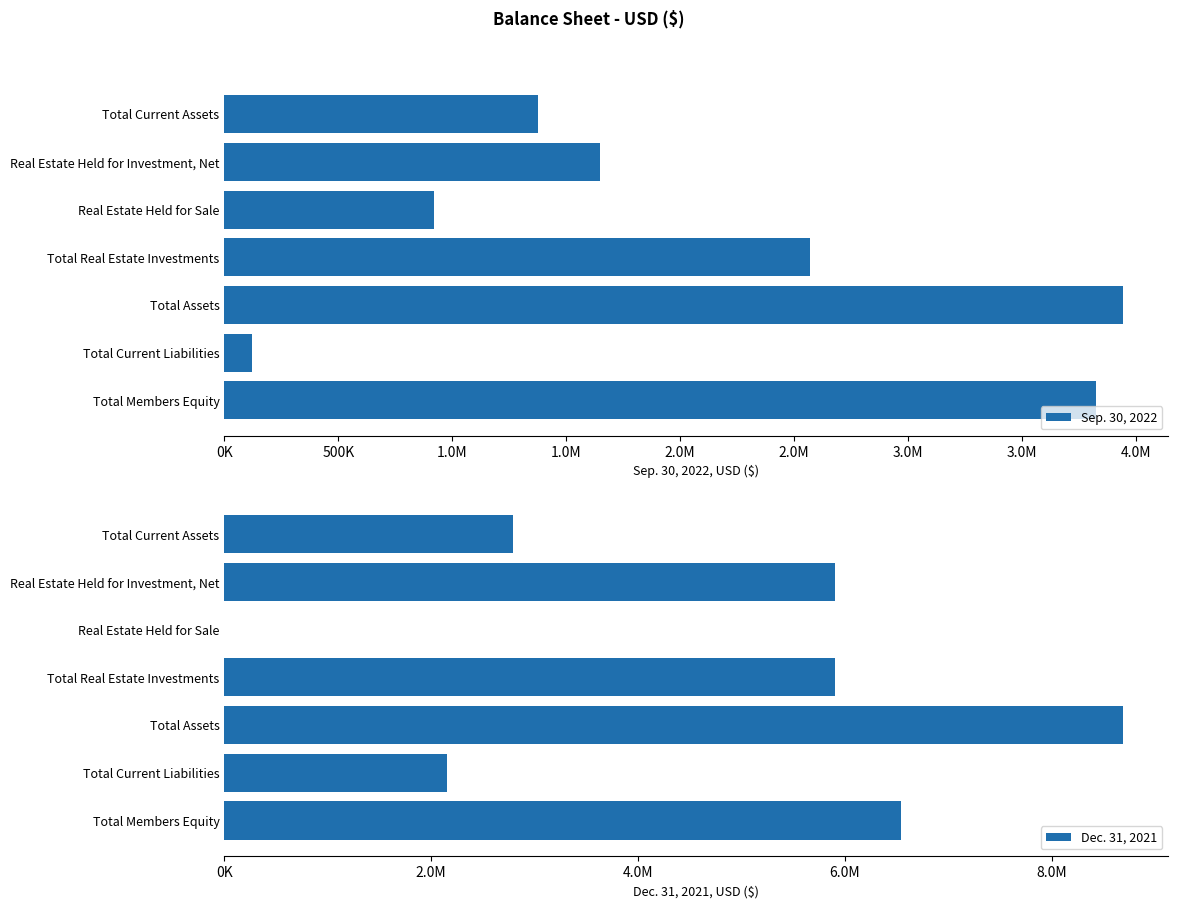

Reading left to right, list all the values displayed in this chart.

Sep. 30, 2022: 1375422	1648946	920541	2569487	3944909	122199	3822710
Dec. 31, 2021: 2792528	5898501	0	5898501	8691029	2151992	6539037